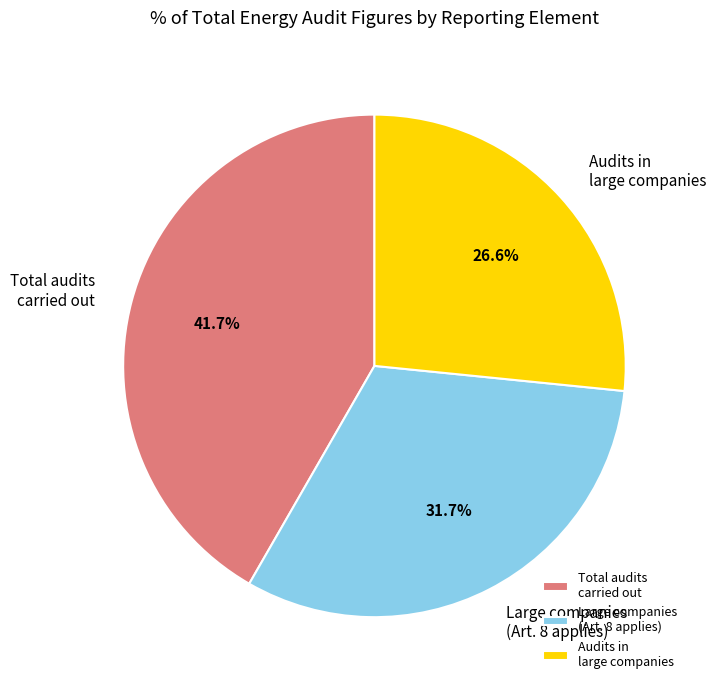

Which slice is the smallest?

Audits in large companies